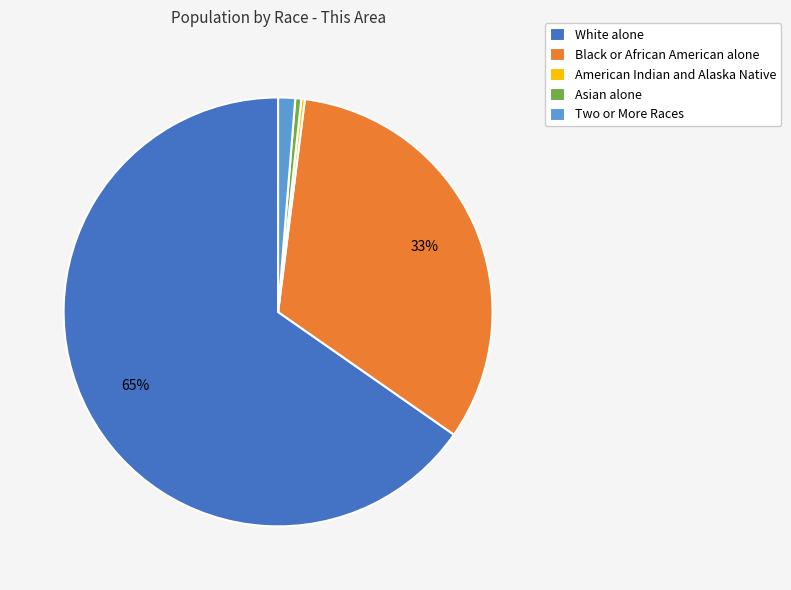

Do Asian alone and Two or More Races together represent more than half of the pie?

No